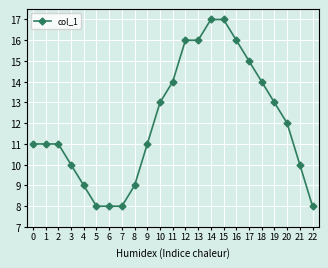

How many distinct data groups are displayed?

1